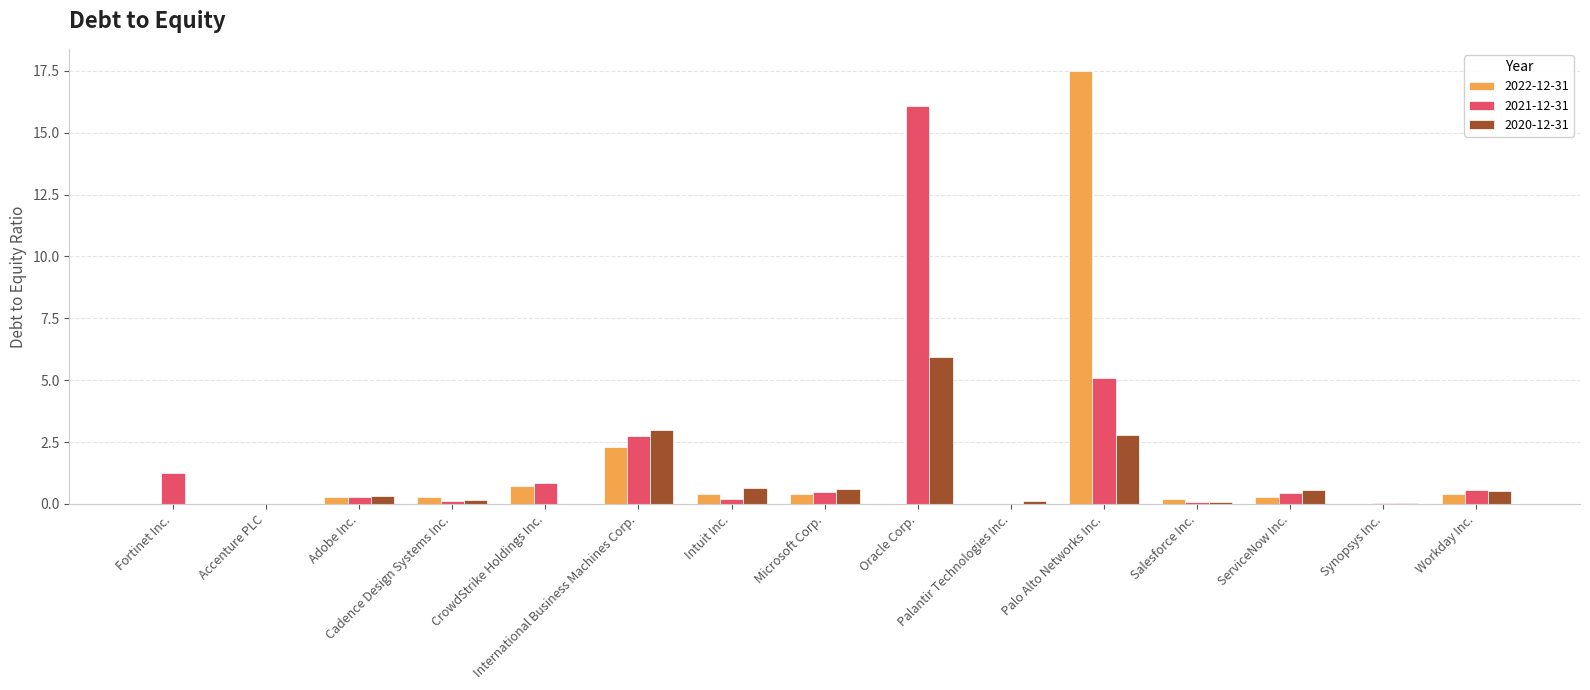

What is the highest value of the 2021-12-31 series?

16.1